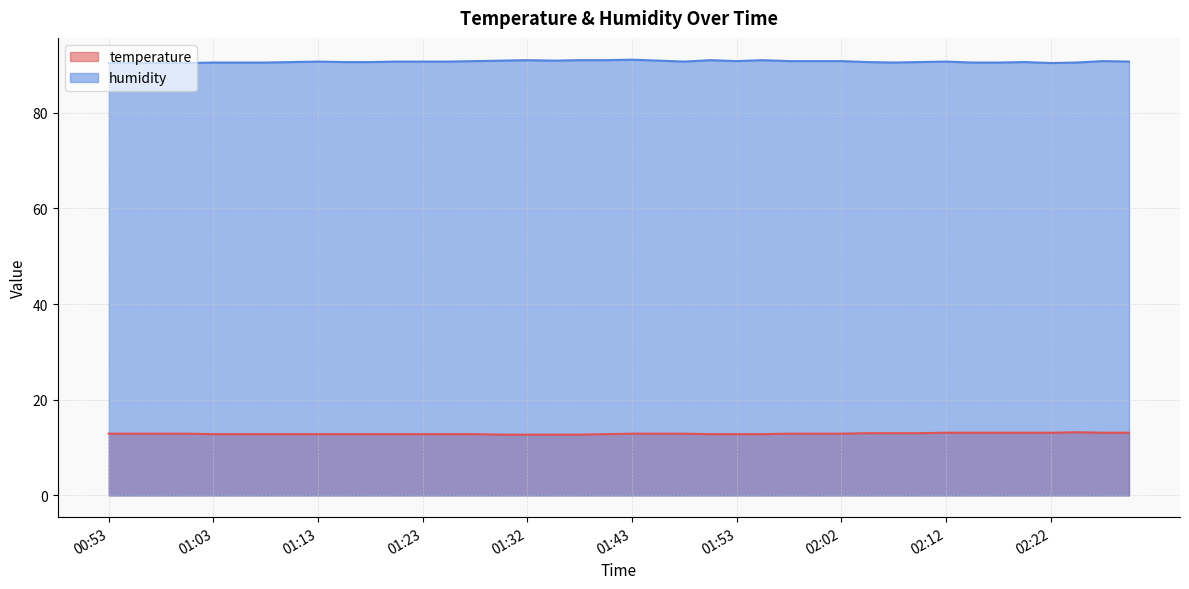

Rank the series at 01:13 from highest to lowest value.

humidity, temperature